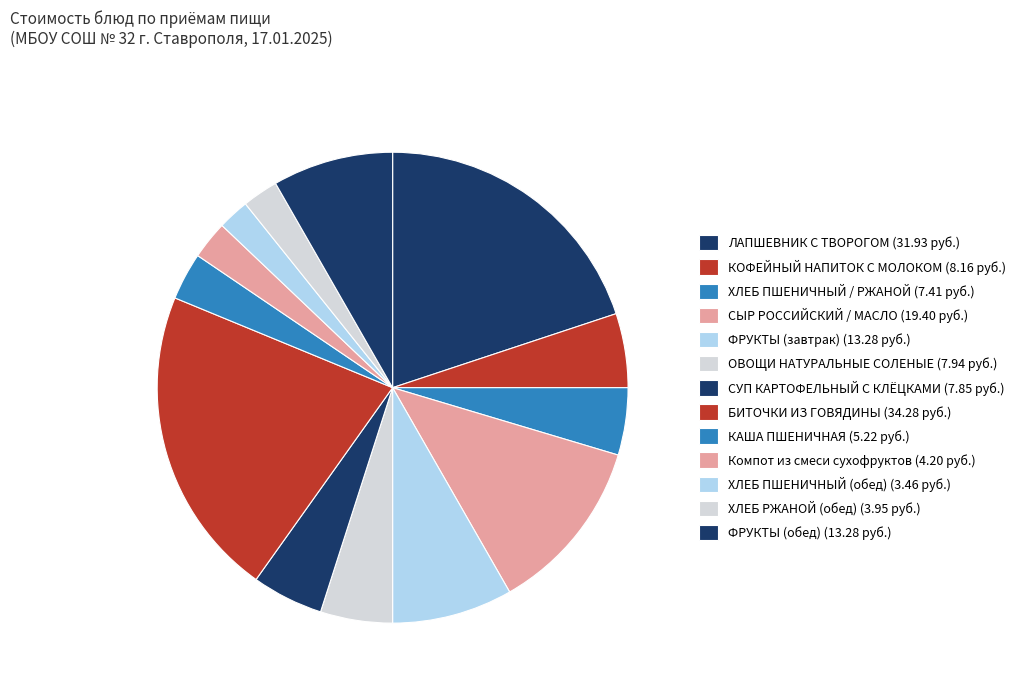

To the nearest percent, what is the difference between the largest and smallest slice percentages?

19%